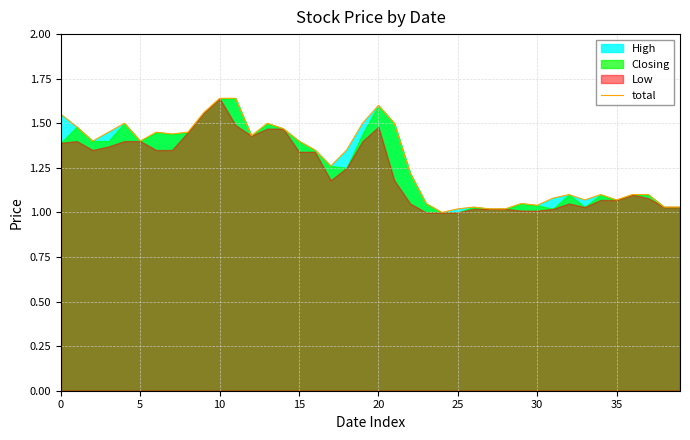

What is the difference between the maximum and minimum values?

0.6